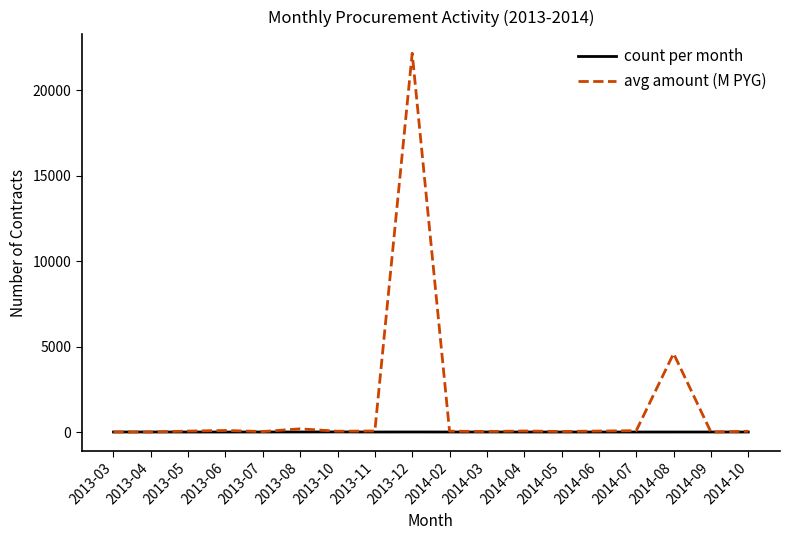

List the series in order of their peak value, lowest first.

count per month, avg amount (M PYG)